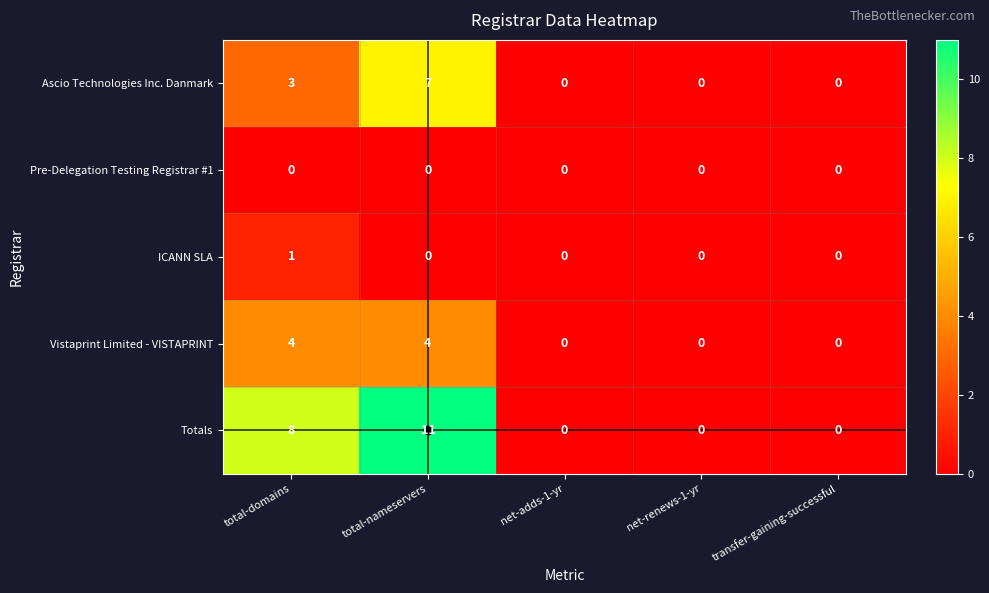

What is the highest value of the Vistaprint Limited - VISTAPRINT series?

4